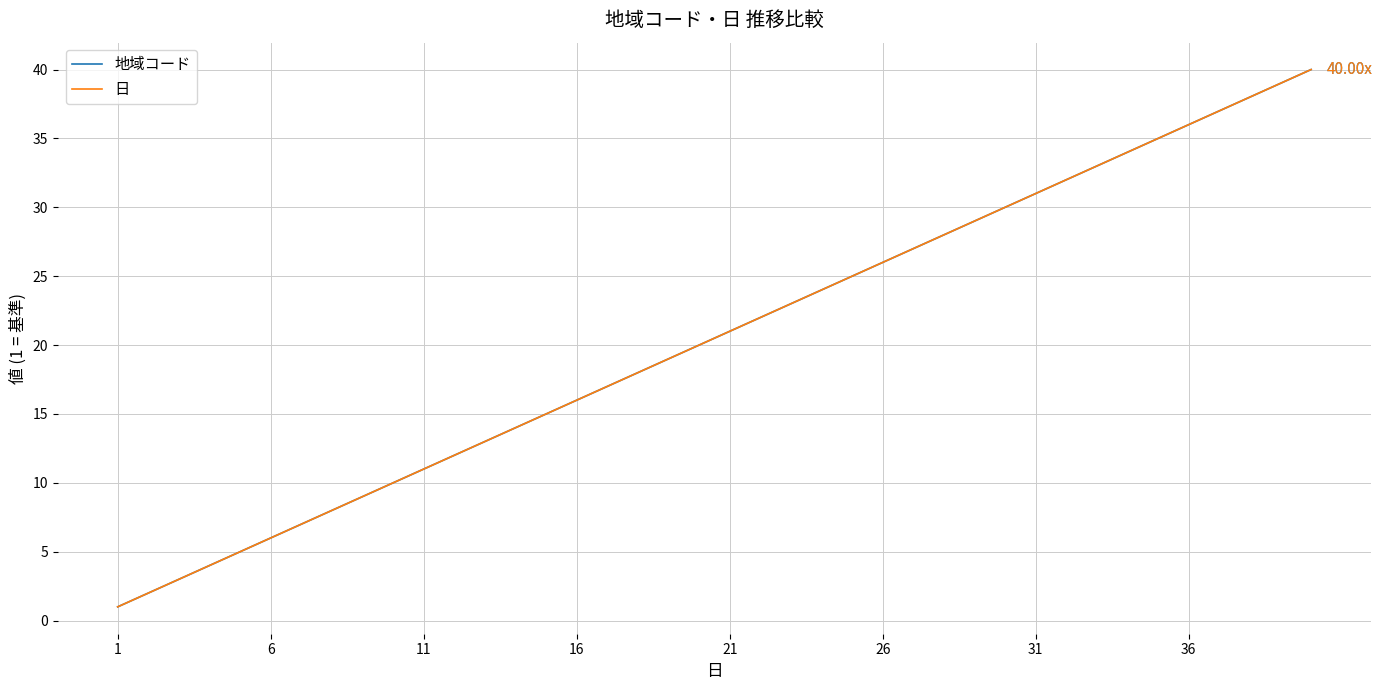

True or false: 日 and 地域コード intersect in this chart.

False